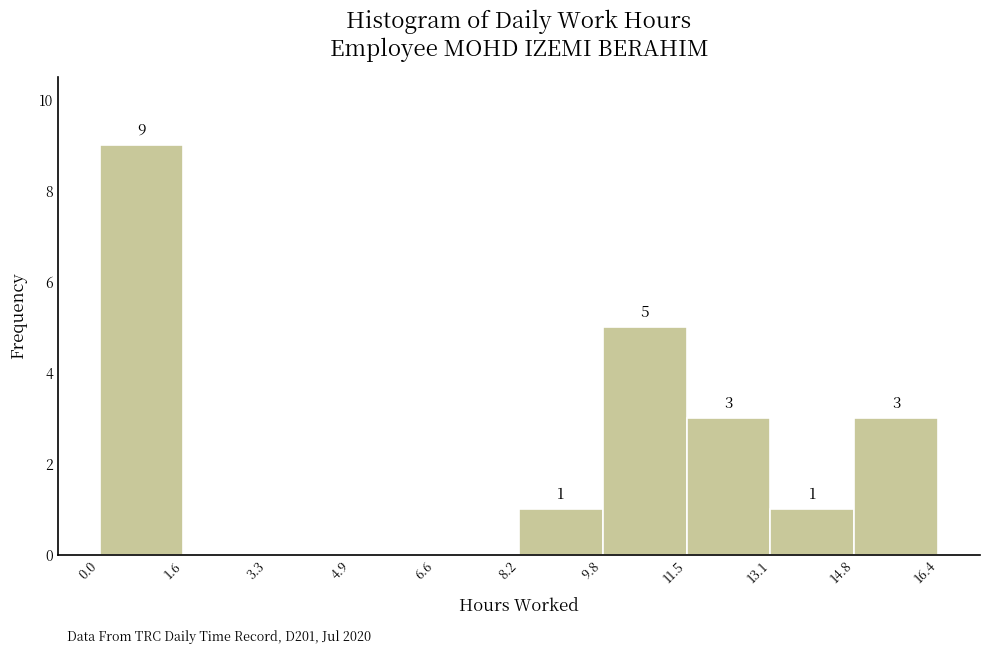

Over which range of the x-axis is the bar tallest?

0.0 to 1.6